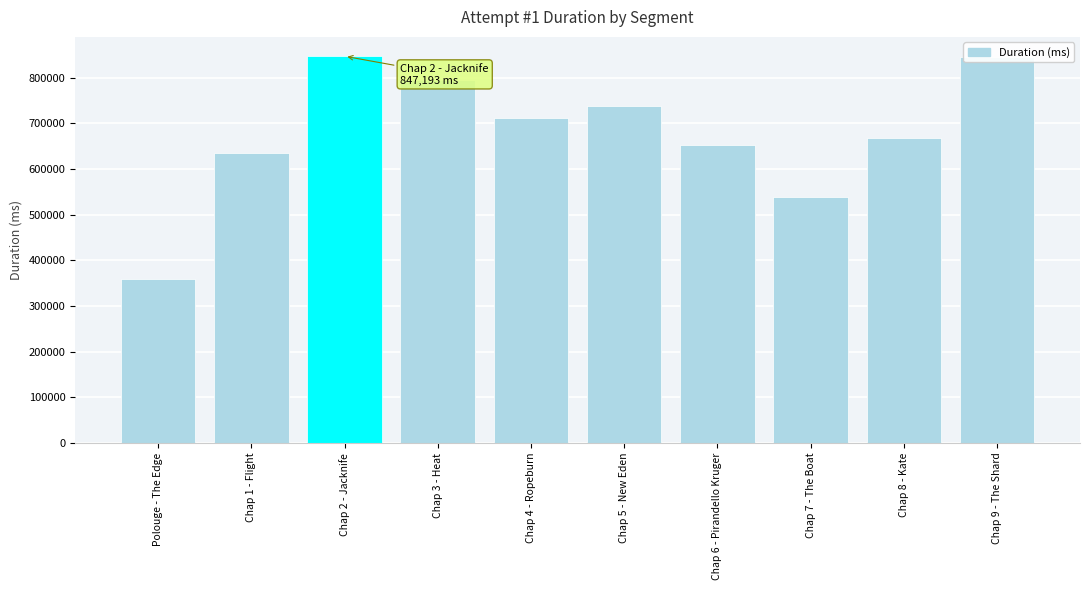

What is the average value?

679204